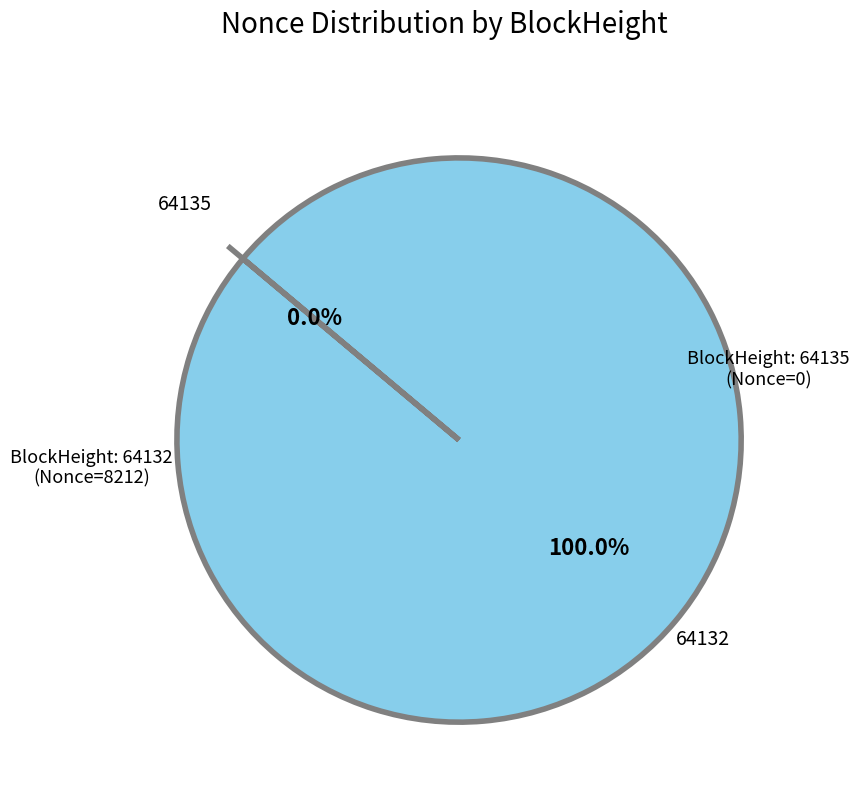

Which slice represents more than half of the pie?

64132